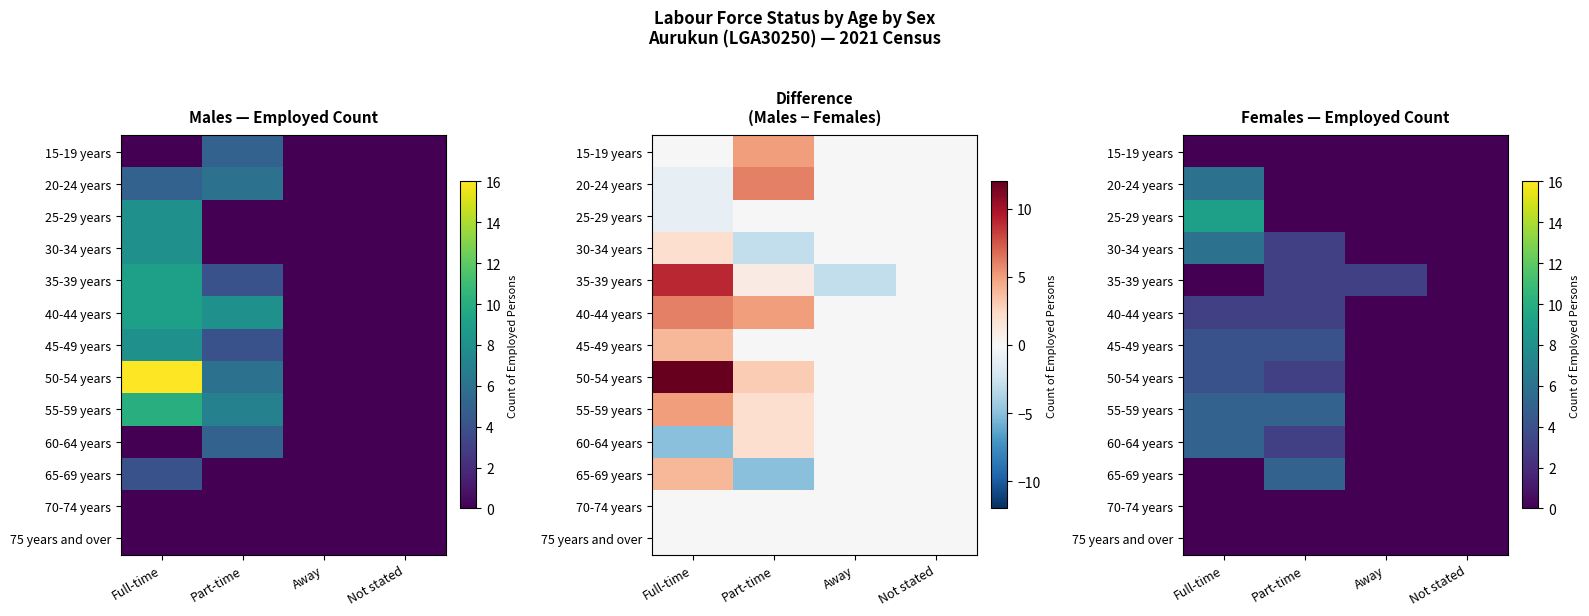

How many positive values does the 40-44 years series have?

2